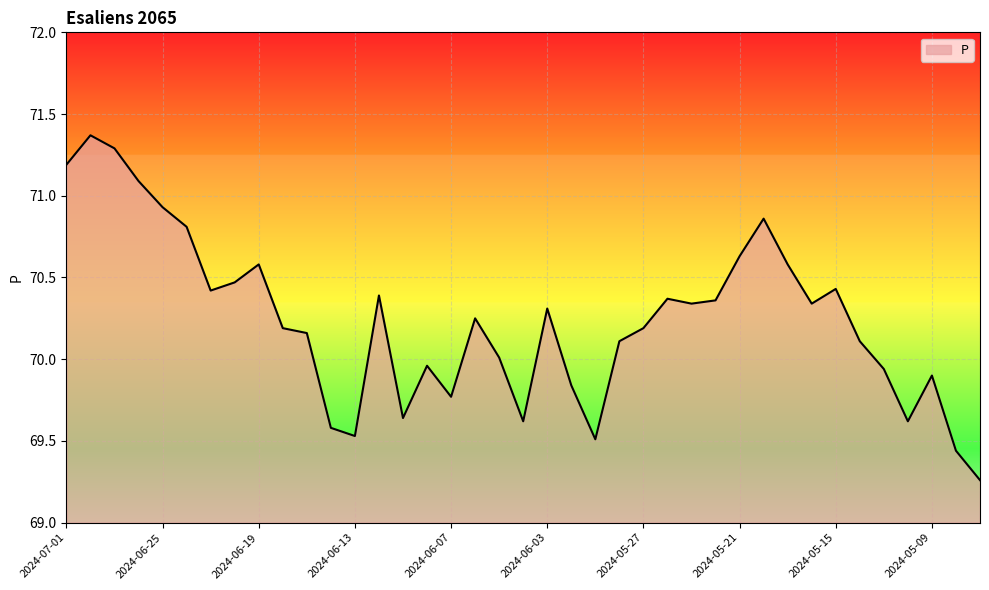

What is the difference between the maximum and minimum values?

2.1